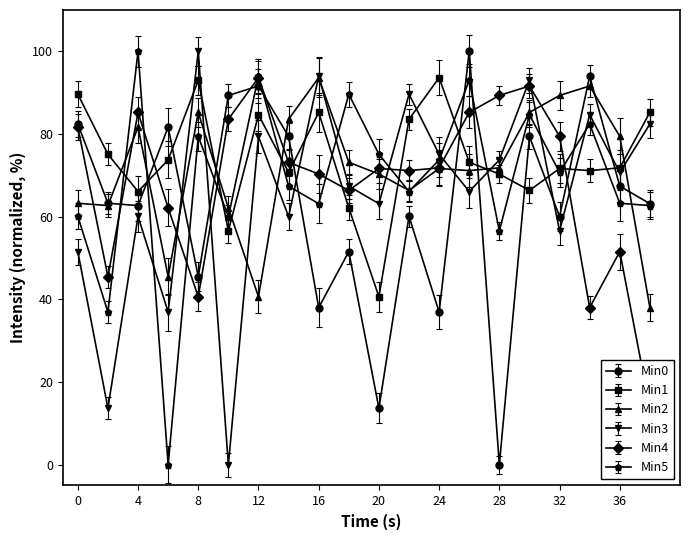

Is the value of Min4 at 36 greater than the value of Min0 at 38?

No